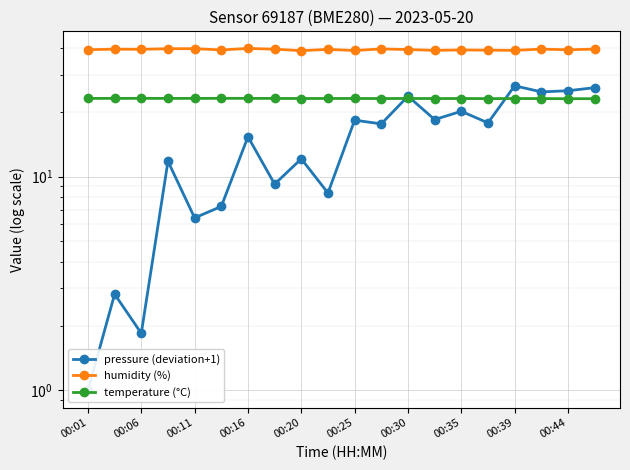

Which category has the lowest value in the pressure (deviation+1) series?

00:01